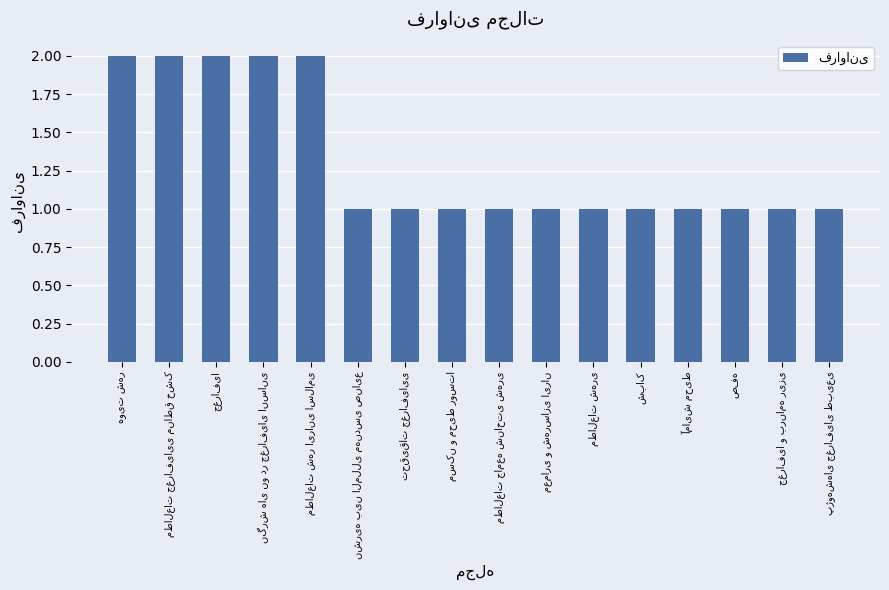

Are the bars grouped side by side (vs. stacked)?

No